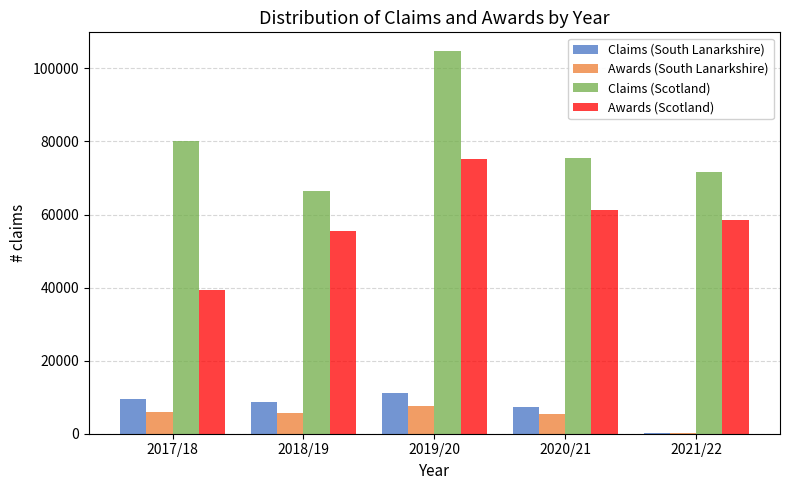

Is the value of Claims (South Lanarkshire) at 2020/21 greater than the value of Claims (Scotland) at 2019/20?

No